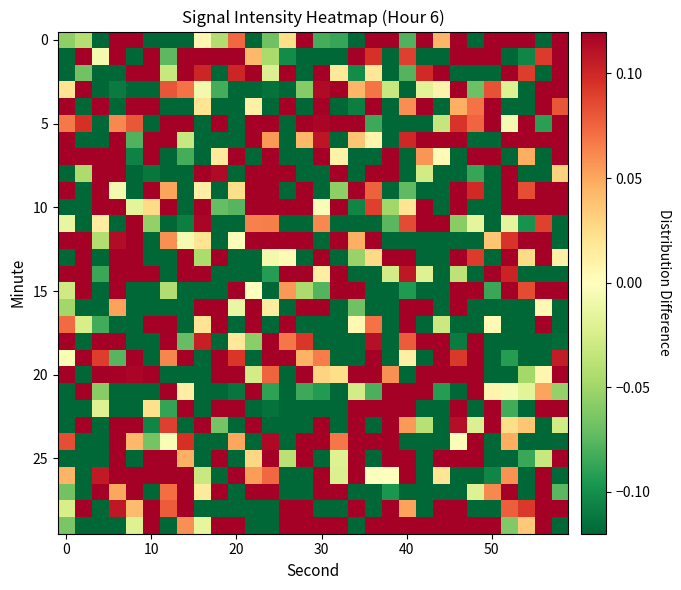

What is the minimum value shown in the chart?

-1.2